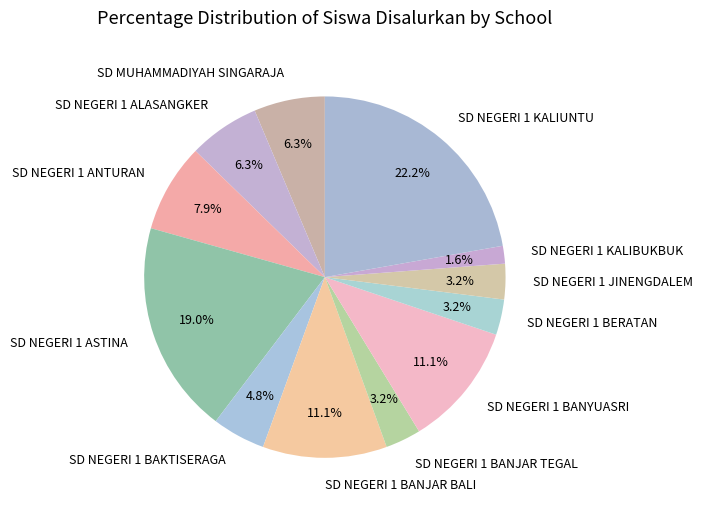

True or false: SD NEGERI 1 KALIBUKBUK accounts for 2% of the total.

True